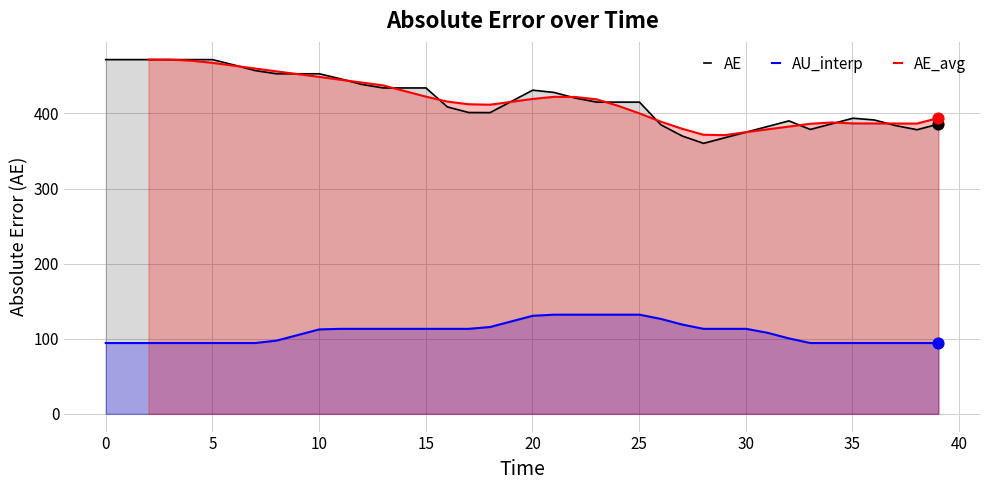

True or false: AE and AU_interp cross at least once.

False